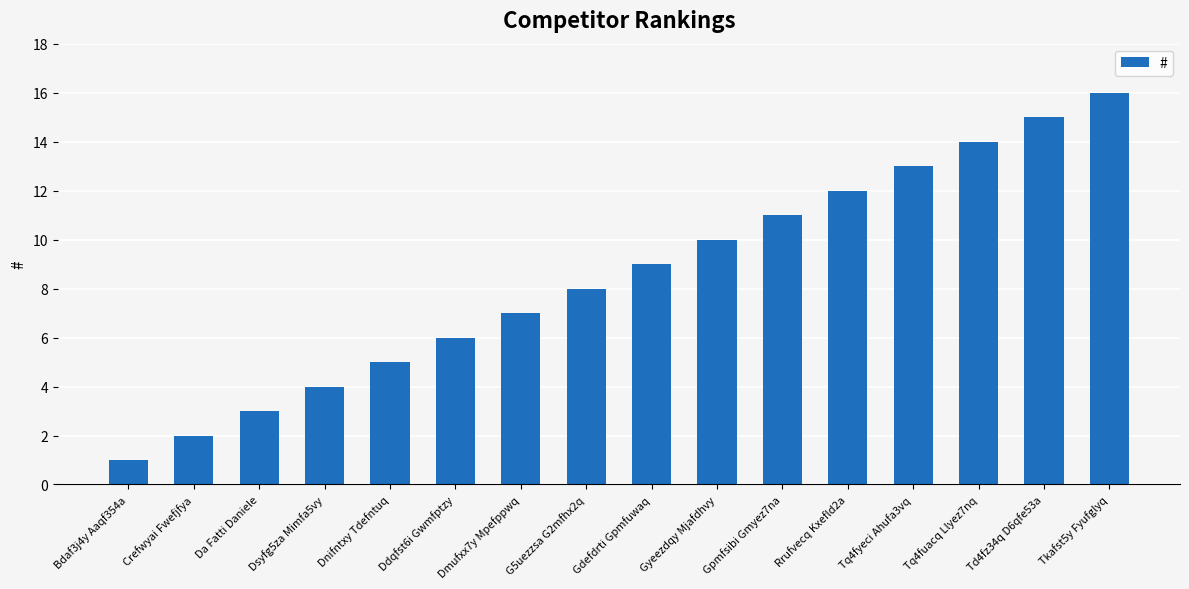

Rank the categories by value from lowest to highest.

Bdaf3j4y Aaqf354a, Crefwyai Fwefjfya, Da Fatti Daniele, Dsyfg5za Mimfa5vy, Dnifntxy Tdefntuq, Ddqfst6i Gwmfptzy, Dmufxx7y Mpefppwq, G5uezzsa G2mfhx2q, Gdefdrti Gpmfuwaq, Gyeezdqy Mjafdhvy, Gpmfsibi Gmyez7na, Rrufvecq Kxefld2a, Tq4fyeci Ahufa3vq, Tq4fuacq Llyez7nq, Td4fz34q D6qfe53a, Tkafst5y Fyufglyq